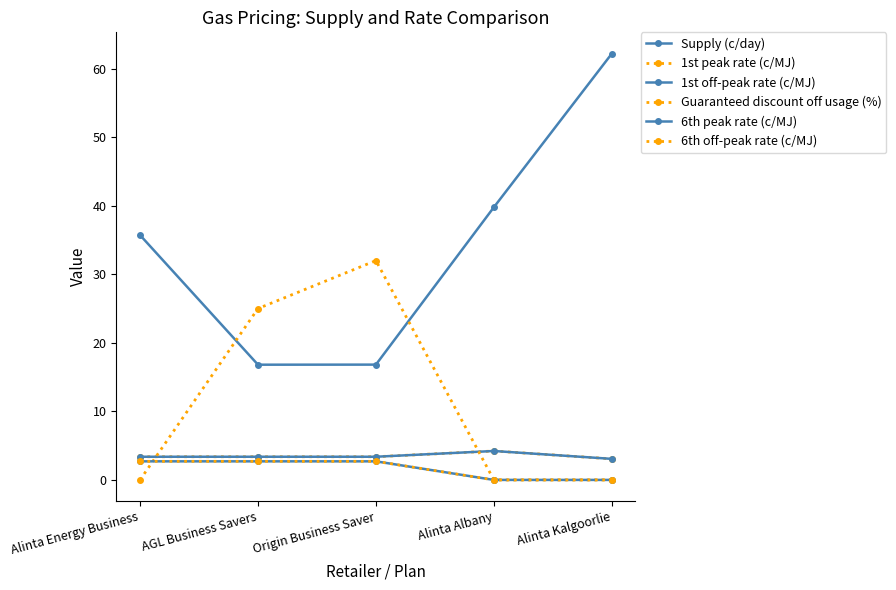

List the series in order of their peak value, lowest first.

6th peak rate (c/MJ), 6th off-peak rate (c/MJ), 1st peak rate (c/MJ), 1st off-peak rate (c/MJ), Guaranteed discount off usage (%), Supply (c/day)